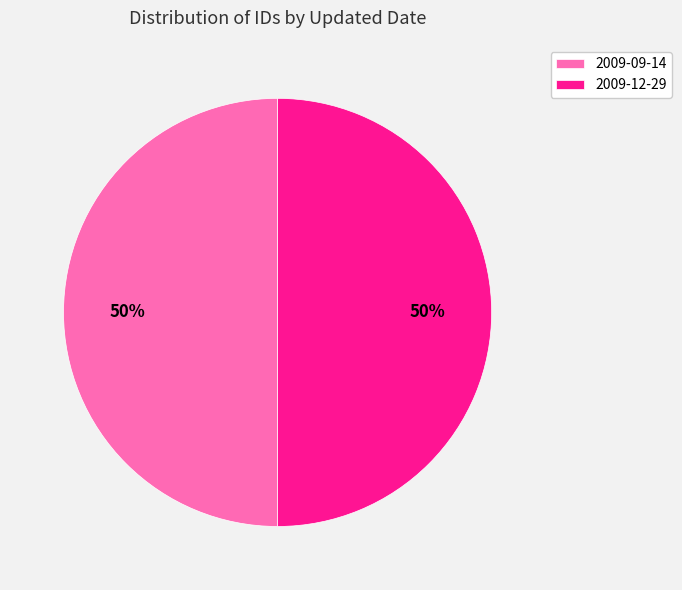

Do 2009-12-29 and 2009-09-14 together represent more than half of the pie?

Yes